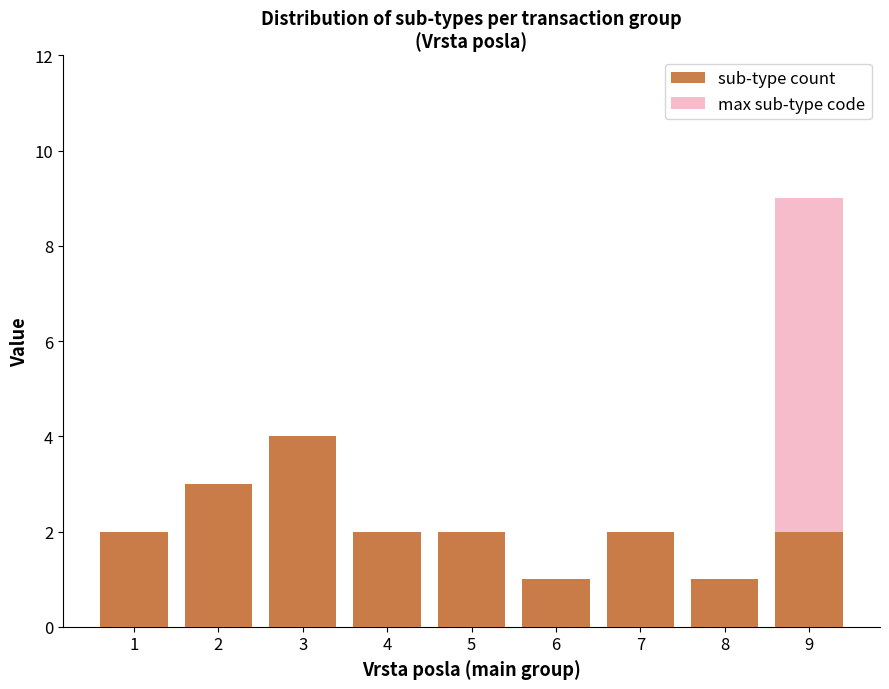

At how many categories does at least one series exceed 7?

1